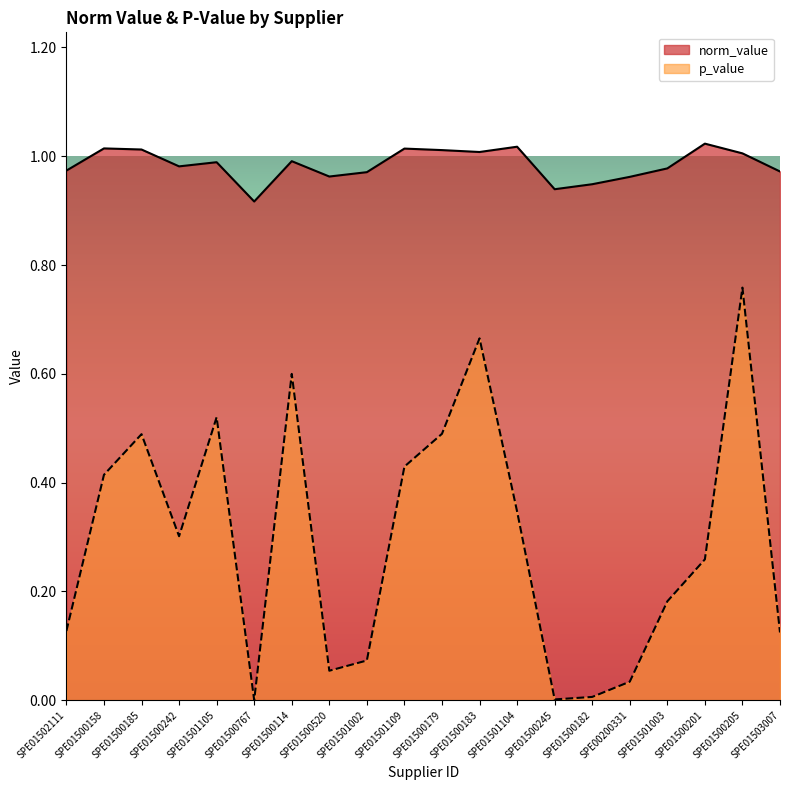

At which category is the sum across all series the highest?

SPE01500205